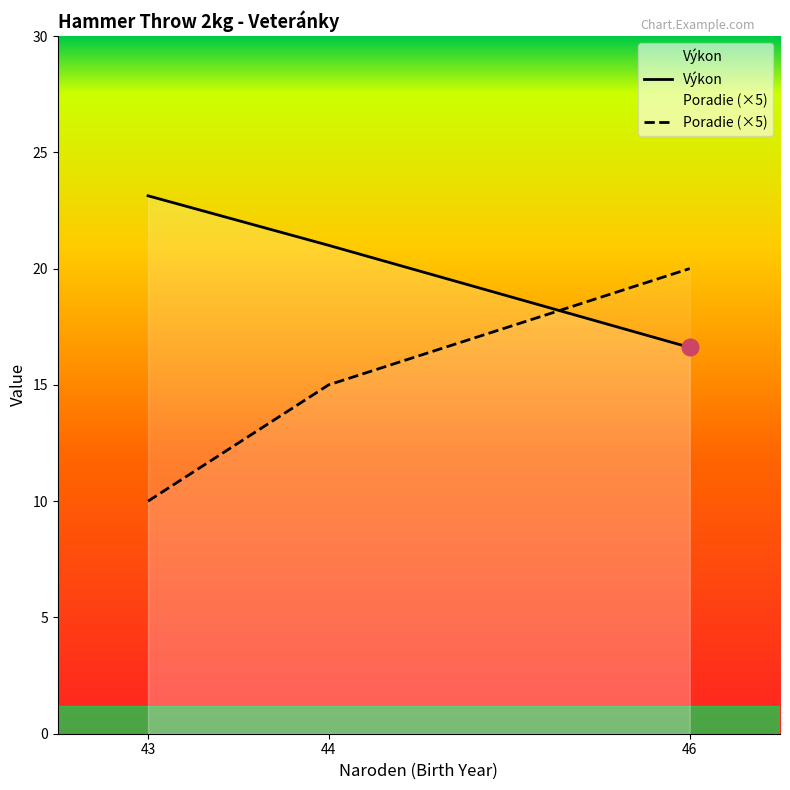

At which label does Výkon reach its minimum?

46